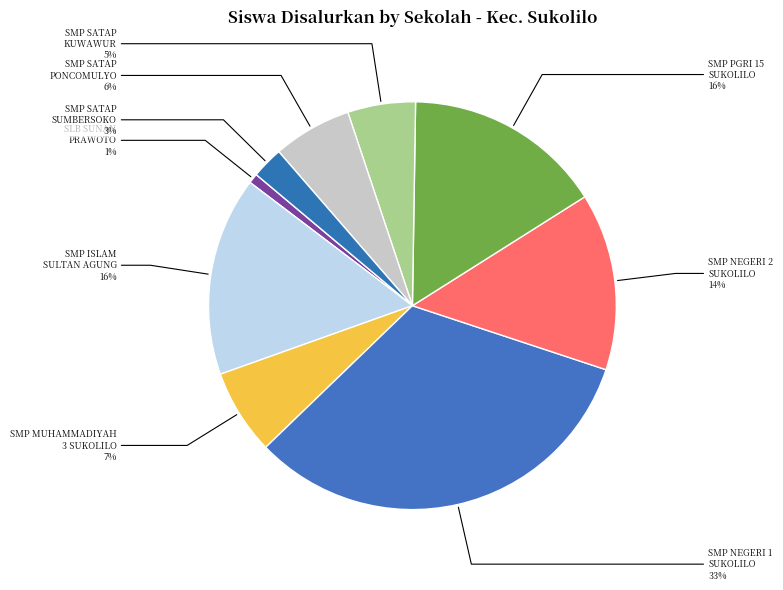

Which slice is the largest?

SMP NEGERI 1 SUKOLILO